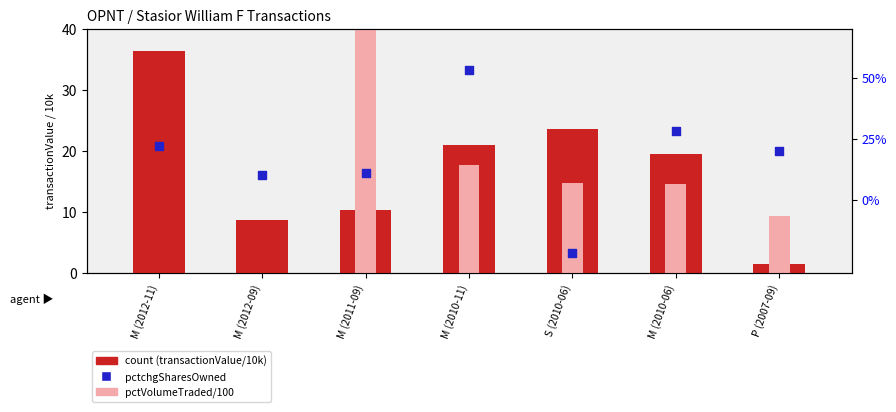

Which series has the largest total across all categories?

pctchgSharesOwned